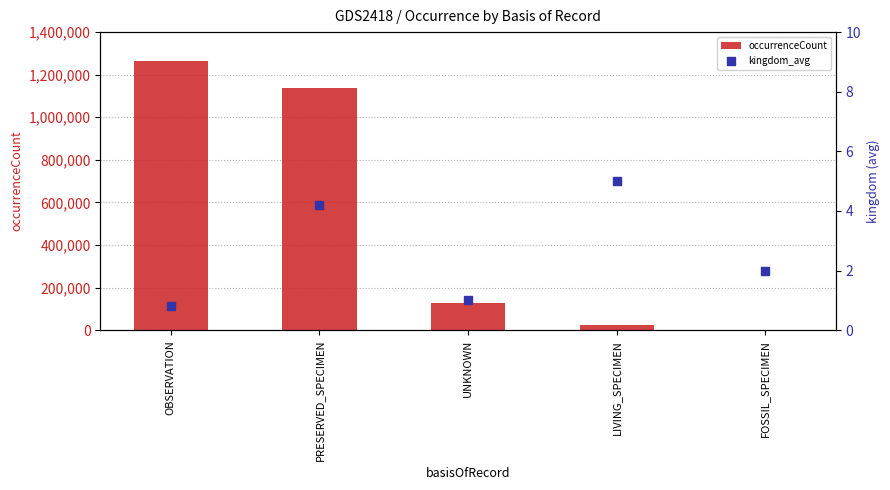

Which series has the largest total across all categories?

occurrenceCount